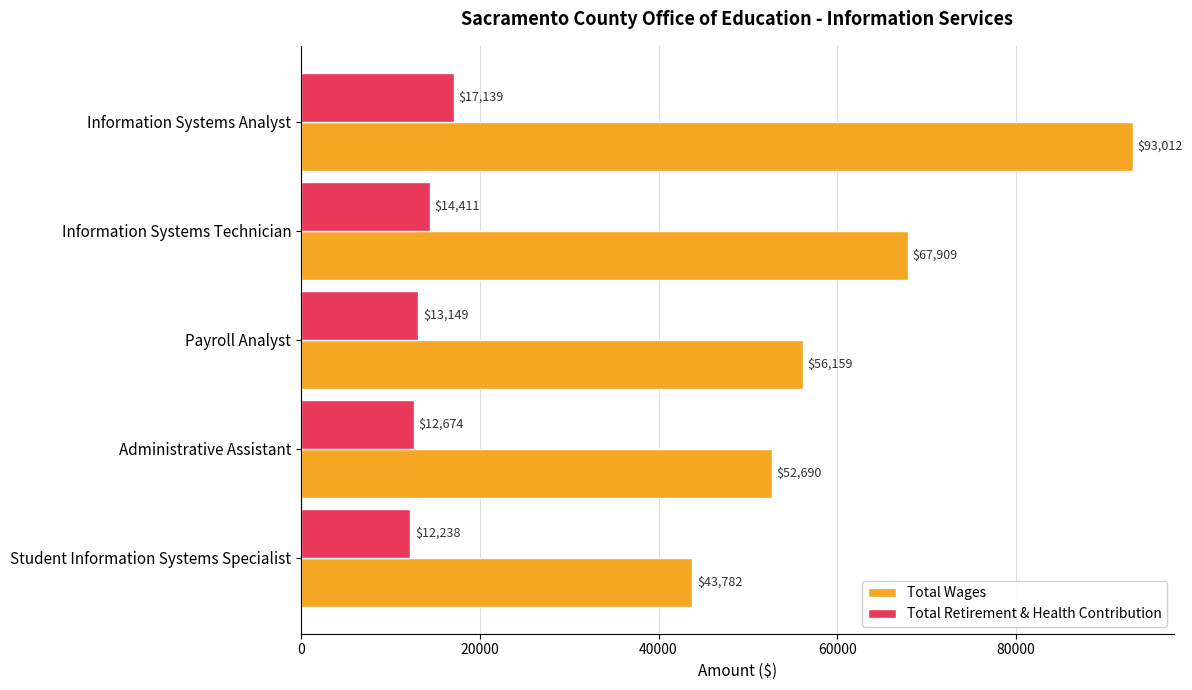

What is the difference between the maximum and minimum values in the Total Retirement & Health Contribution series?

4901